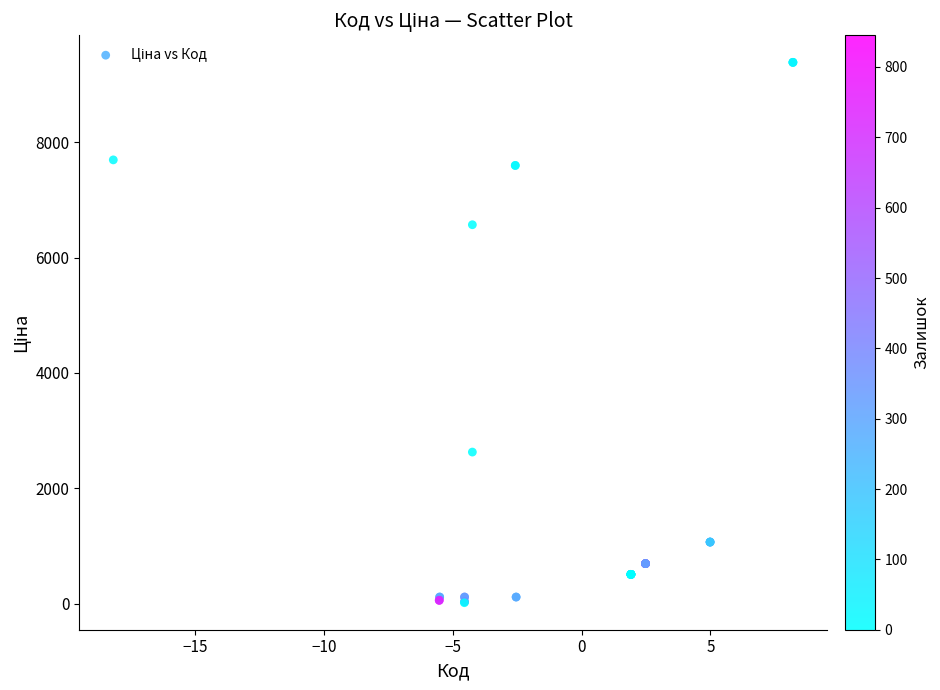

What Y value in the scatter plot is closest to 4699?

6568.8